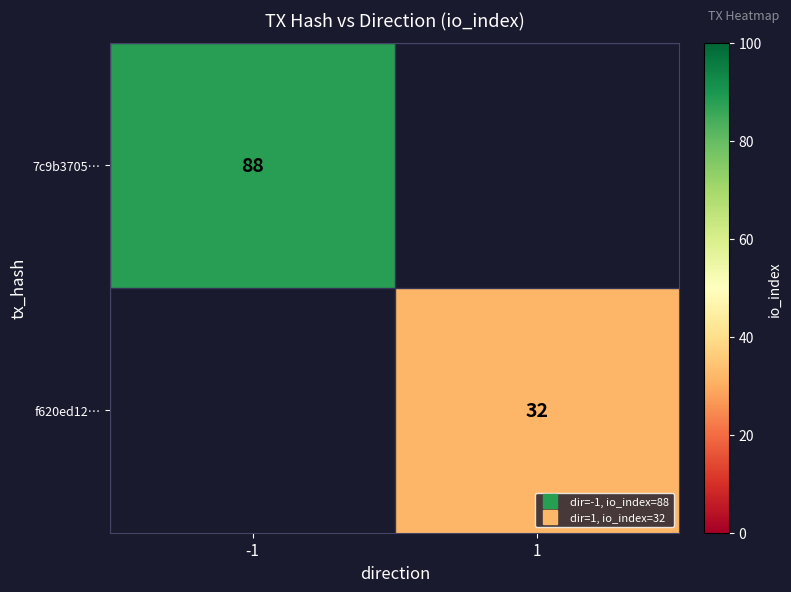

How many data points does each series have?

2